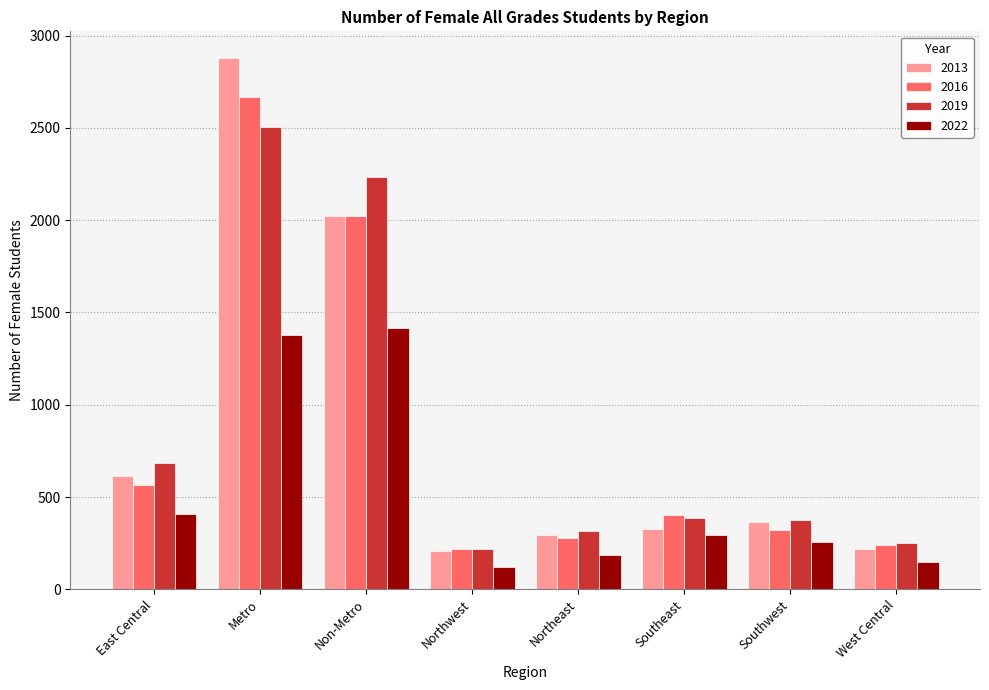

How many values in the 2022 series are below 295?

4